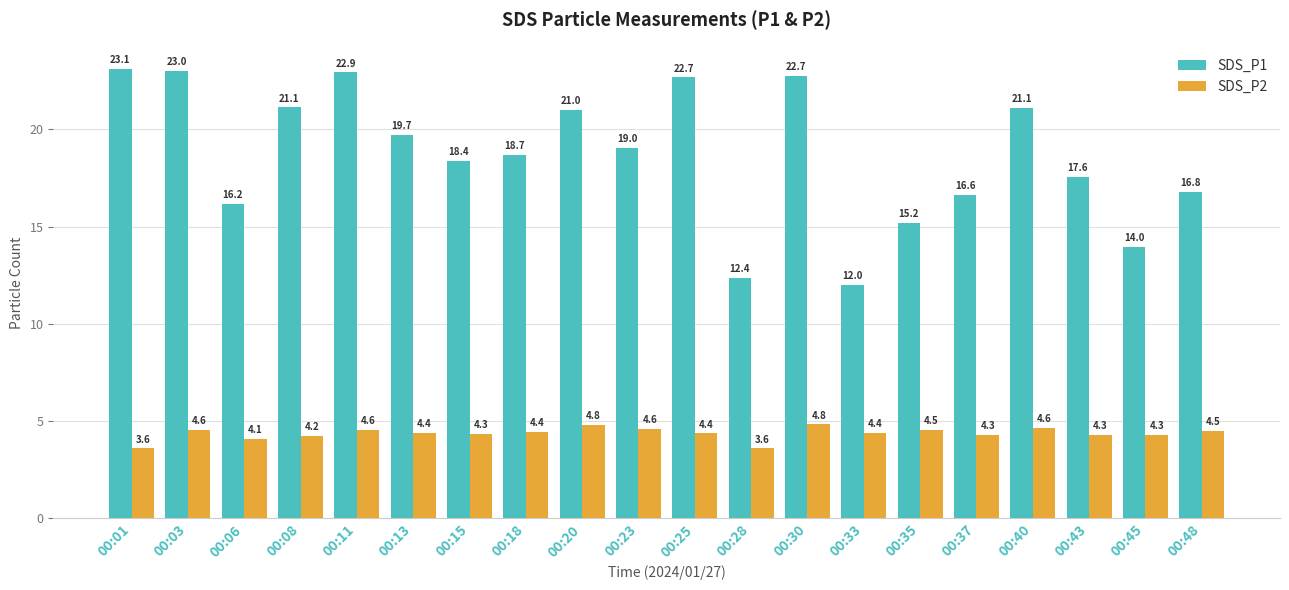

Which series has the widest spread of values?

SDS_P1